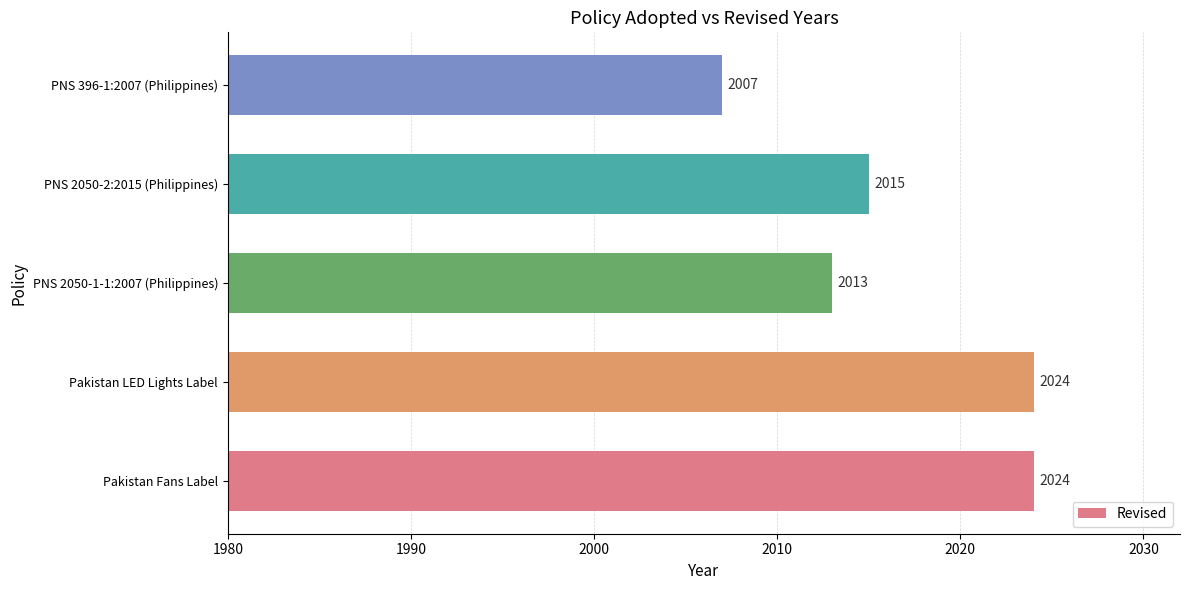

What is the difference between the second highest and minimum values?

17